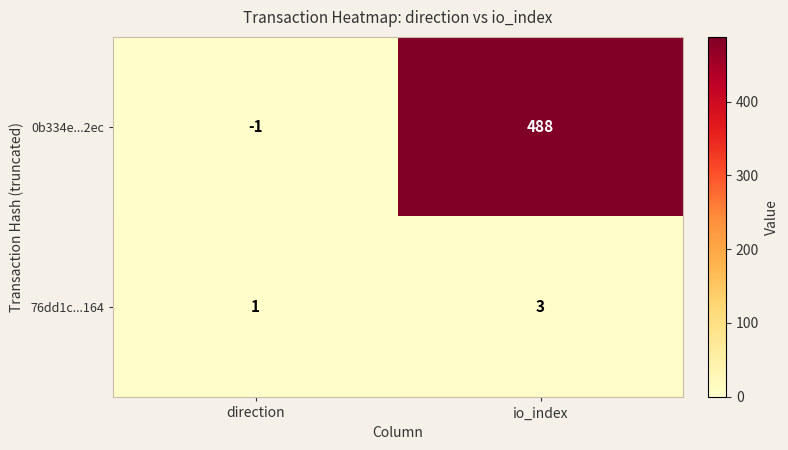

What is the minimum value shown in the chart?

-1